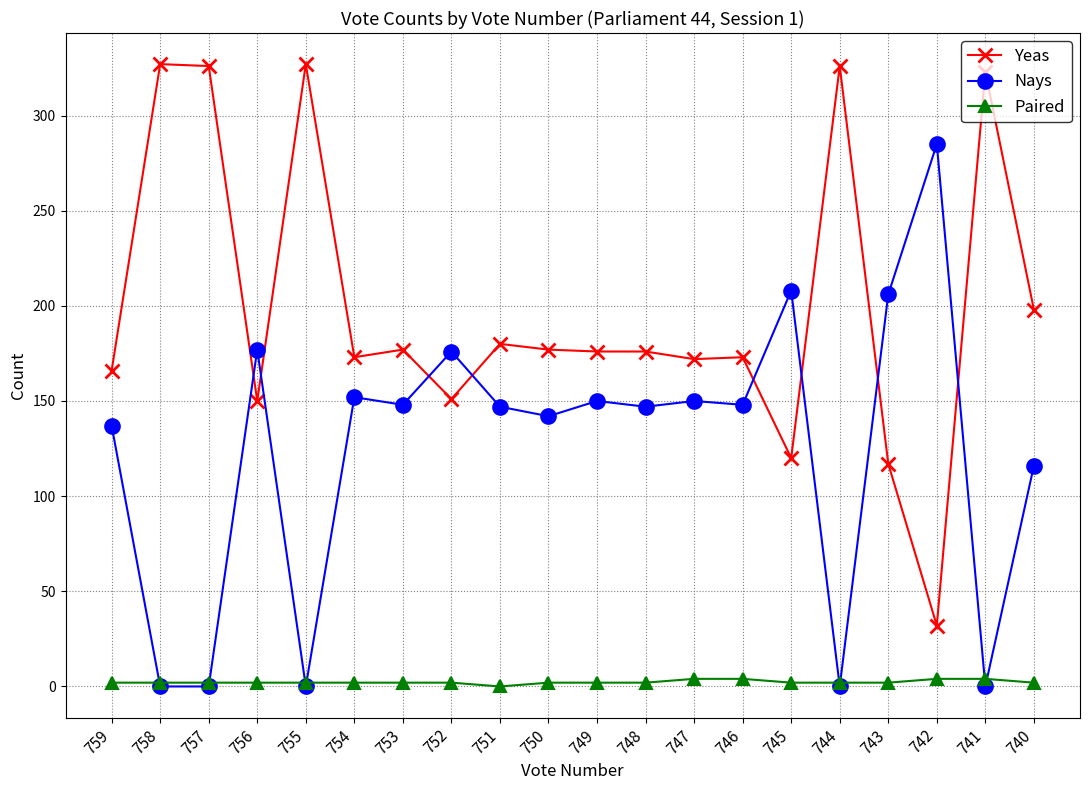

True or false: Paired and Yeas intersect in this chart.

False